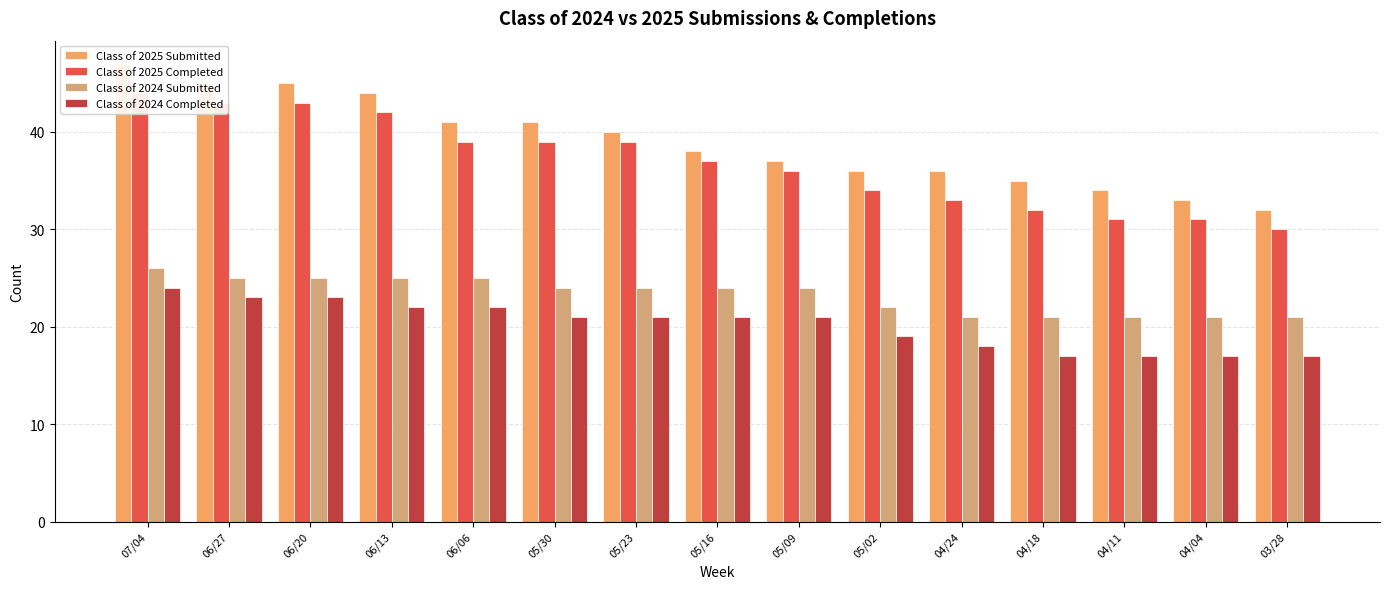

What is the label of the 15th bar from the right?

07/04